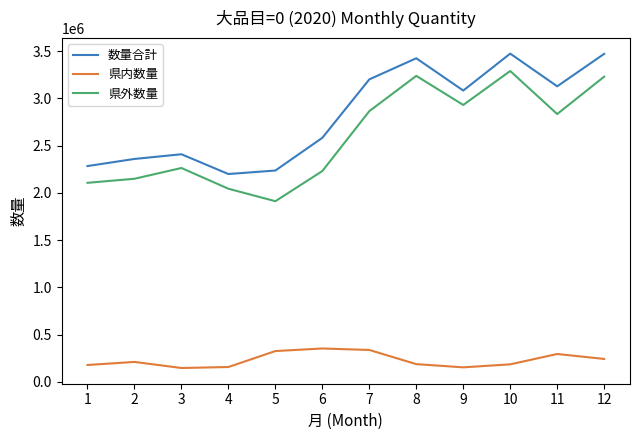

What is the smallest value displayed?

145445